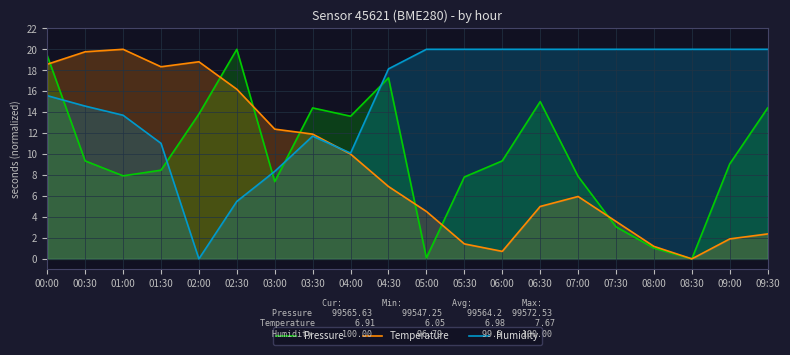

Does the chart display data point markers on the line(s)?

No